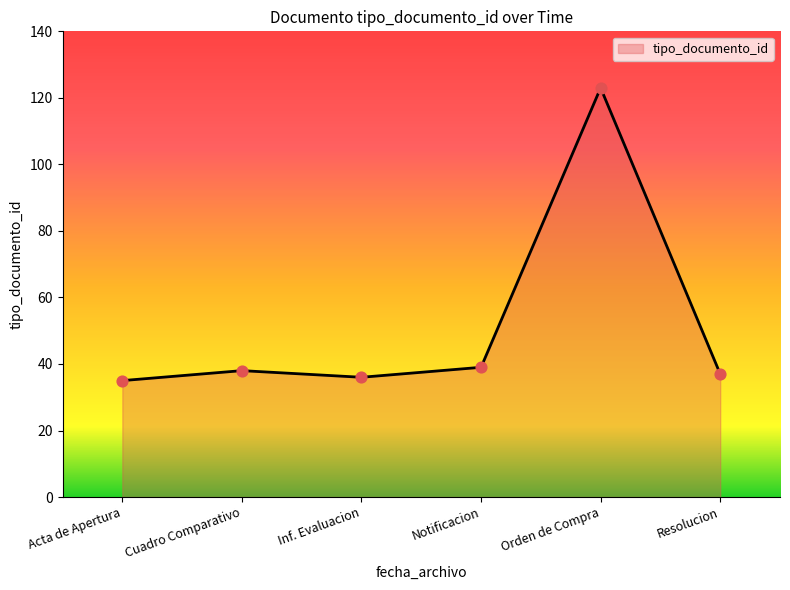

What is the ratio of the value at Cuadro Comparativo to the value at Notificacion?

1.0